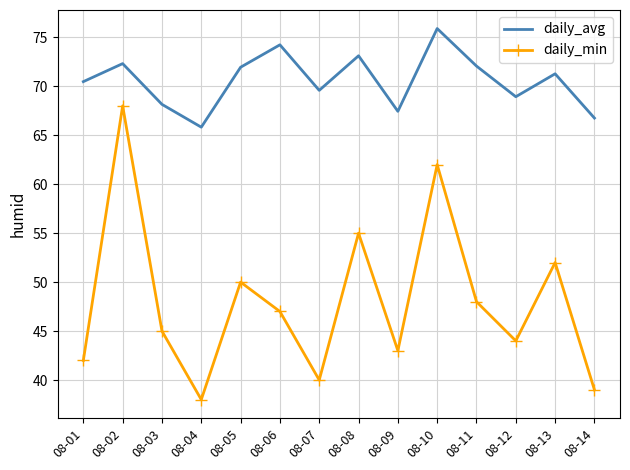

What is the highest value of the daily_avg series?

75.9